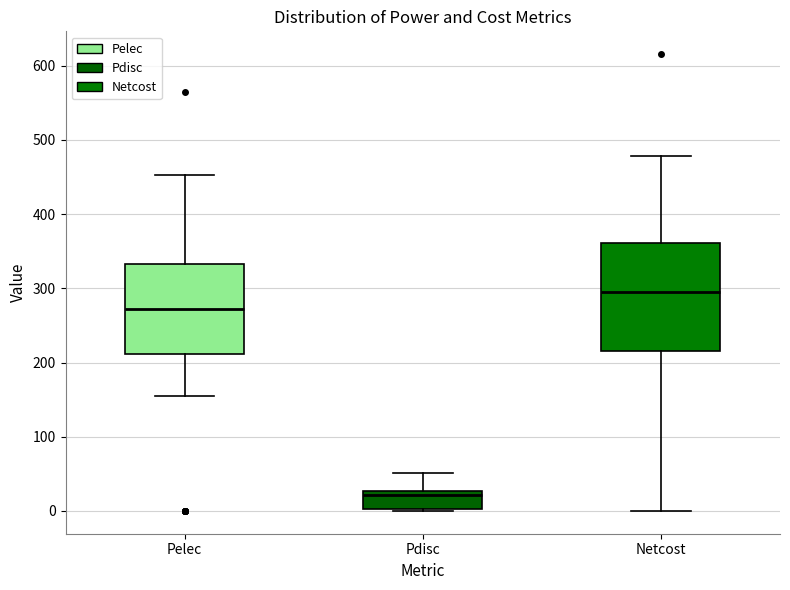

Which box's median line is the lowest?

Pdisc